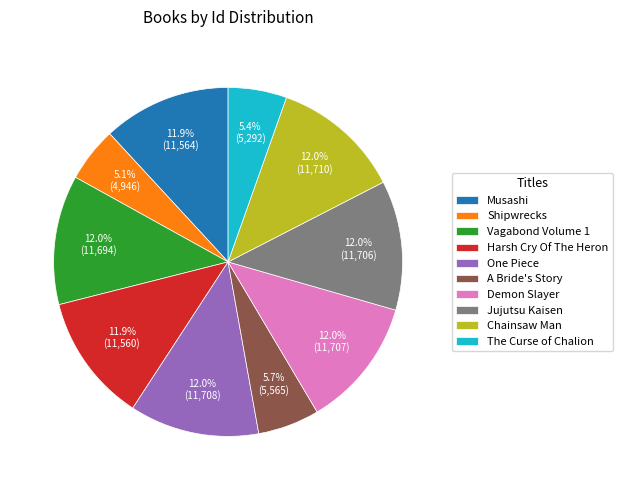

Combined, do Chainsaw Man and The Curse of Chalion account for over 50%?

No